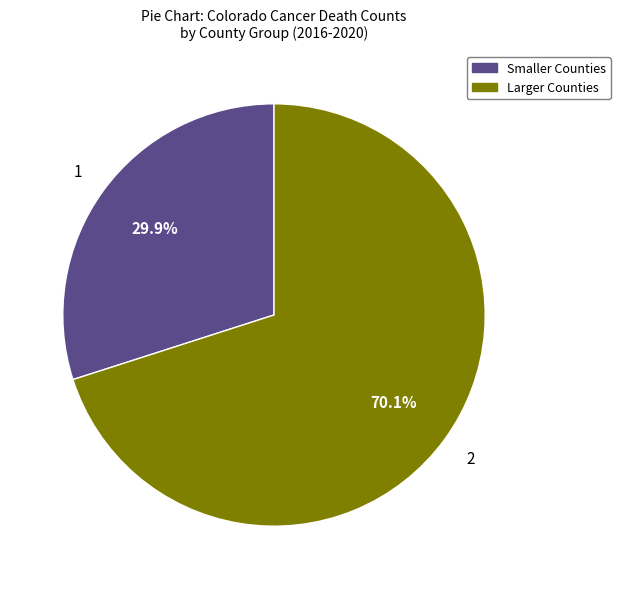

Does any single category account for the majority?

Yes